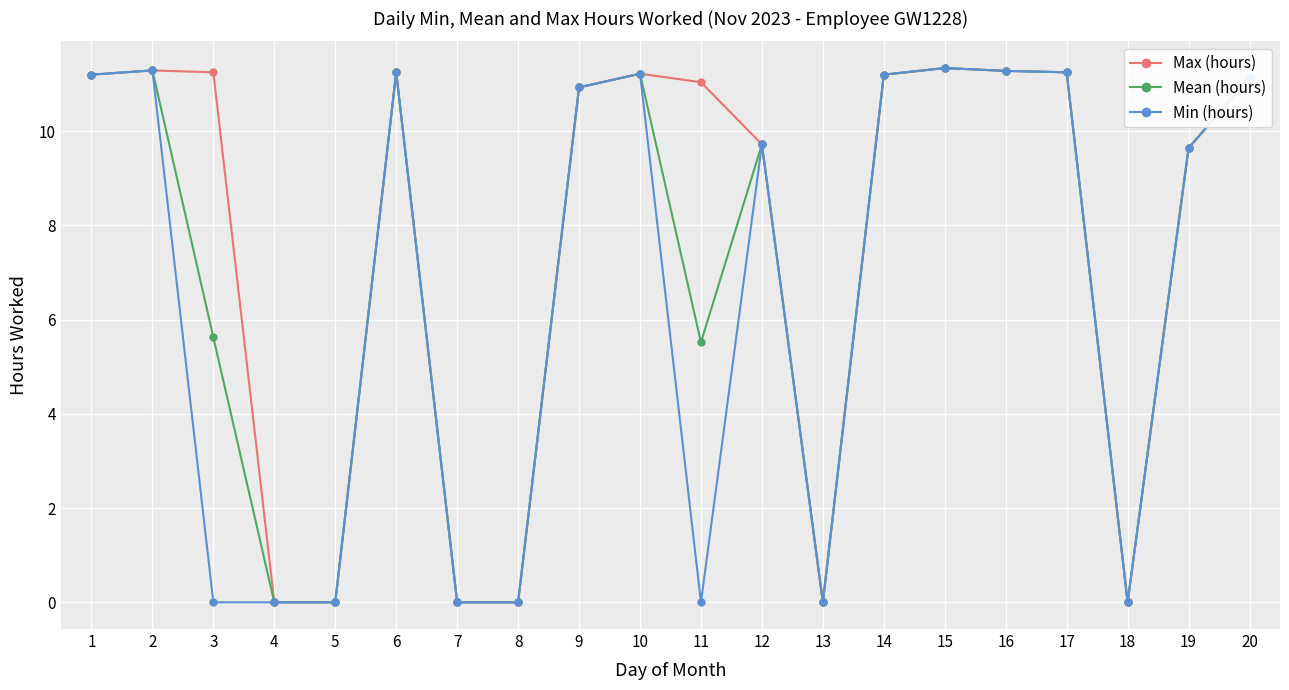

Is this an area chart (filled region under the line)?

No